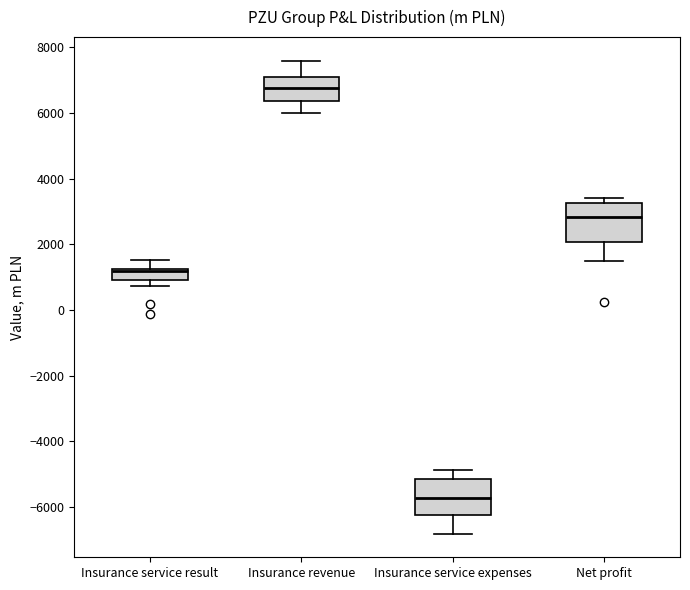

Where is the lower edge of the box for Insurance service result on the y-axis? The values are not printed on the chart, so give them approximately, as read against the axis.

1000